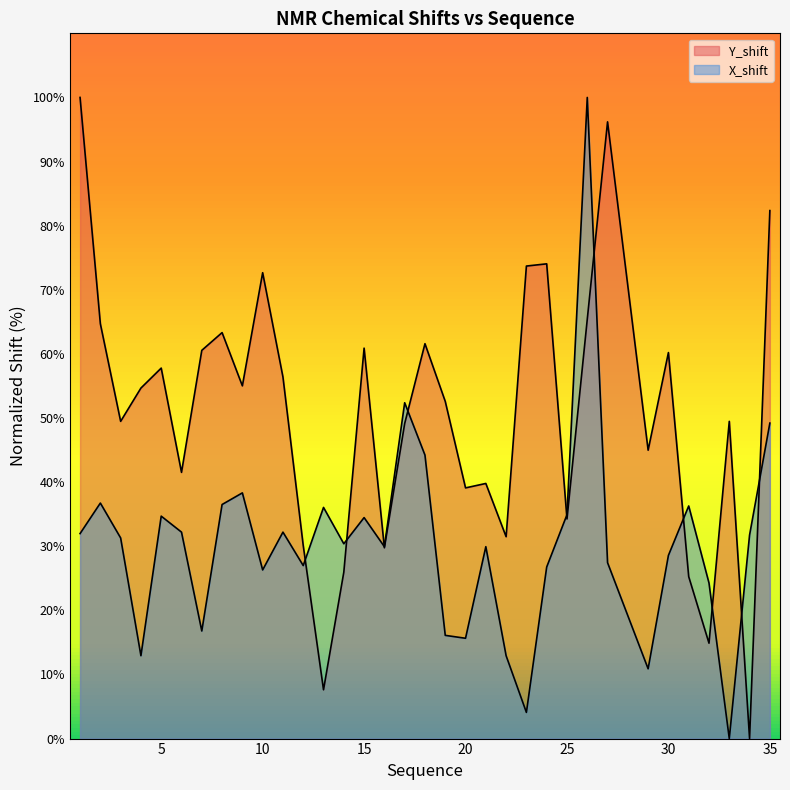

What is the spread (max minus min) of values at 27?

68.8